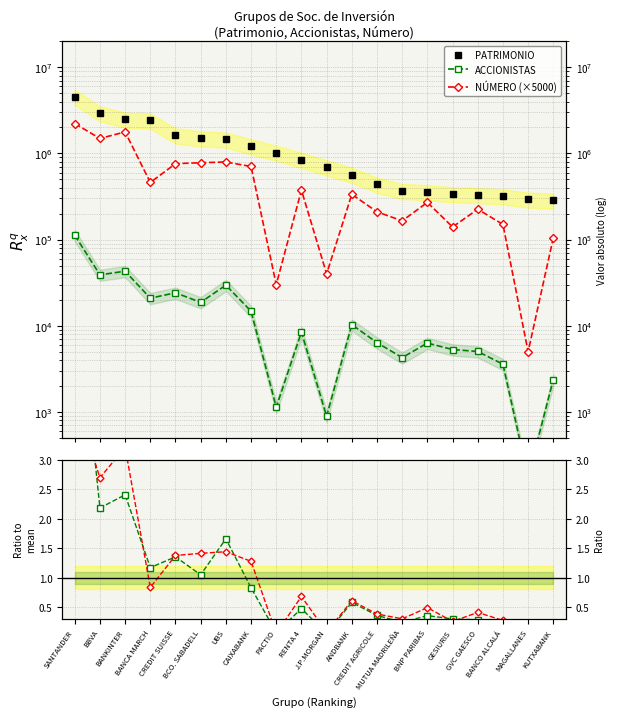

Reading left to right, transcribe all the data shown in this chart.

PATRIMONIO: 4566449.0	2932911.0	2482005.0	2427638.0	1624924.0	1500888.0	1455429.0	1215739.0	1023224.0	848238.0	693958.0	568171.0	435715.0	368257.0	357445.0	338562.0	330856.0	318314.0	293202.0	285192.0
ACCIONISTAS: 112502.0	38989.0	42990.0	20888.0	24152.0	18693.0	29630.0	14764.0	1136.0	8446.0	892.0	10308.0	6374.0	4271.0	6298.0	5301.0	5034.0	3578.0	175.0	2376.0
NÚMERO (×5000): 2220000.0	1490000.0	1775000.0	460000.0	760000.0	780000.0	795000.0	705000.0	30000.0	375000.0	40000.0	335000.0	210000.0	165000.0	270000.0	140000.0	225000.0	150000.0	5000.0	105000.0
ACCIONISTAS ratio: 6.3	2.2	2.4	1.2	1.4	1.0	1.7	0.8	0.1	0.5	0.1	0.6	0.4	0.2	0.4	0.3	0.3	0.2	0.0	0.1
NÚMERO ratio: 4.0	2.7	3.2	0.8	1.4	1.4	1.4	1.3	0.1	0.7	0.1	0.6	0.4	0.3	0.5	0.3	0.4	0.3	0.0	0.2